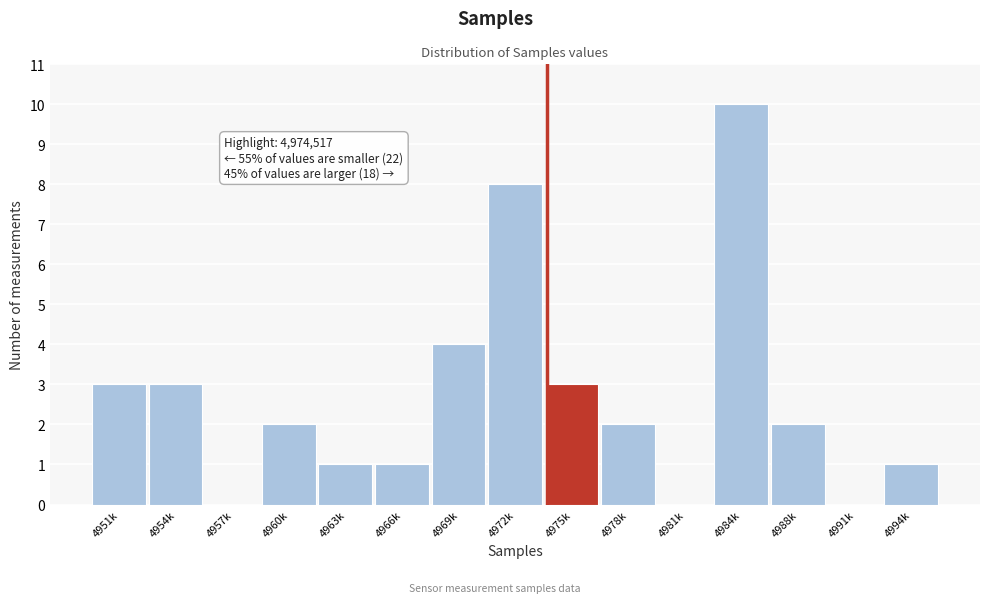

Reading right to left, what are all the values shown in this chart?

4994k=1	4991k=0	4988k=2	4984k=10	4981k=0	4978k=2	4975k=3	4972k=8	4969k=4	4966k=1	4963k=1	4960k=2	4957k=0	4954k=3	4951k=3